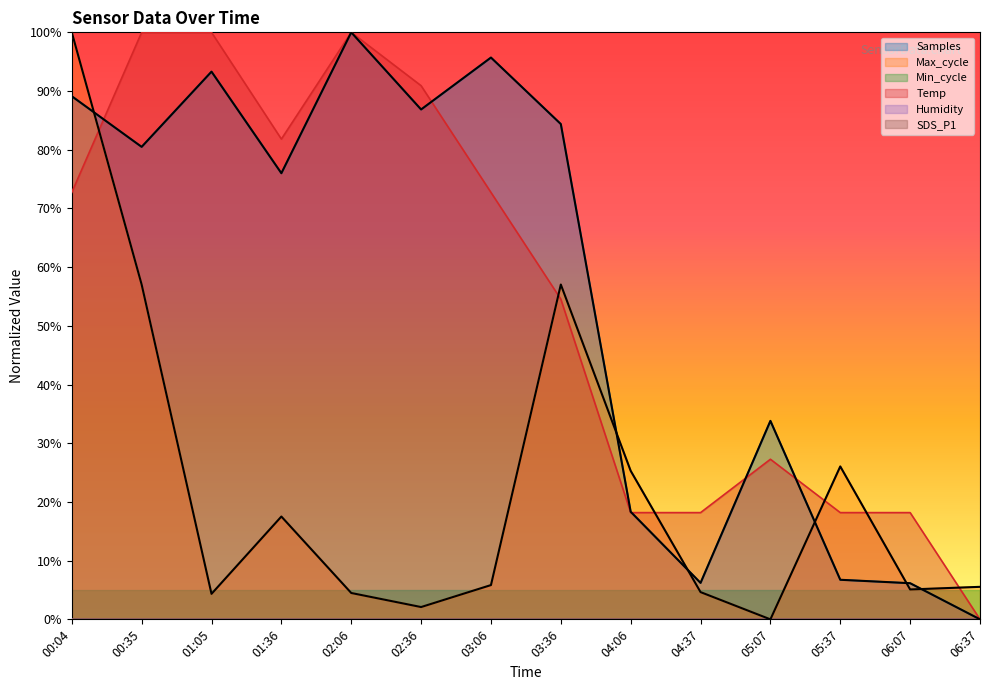

Reading left to right, what are all the values shown in this chart?

Samples: 89.1	80.5	93.3	76.0	100.0	86.9	95.7	84.4	18.3	6.2	33.8	6.7	6.2	0.0
Max_cycle: 100.0	57.0	4.3	17.5	4.5	2.1	5.8	57.0	25.3	4.6	0.0	26.0	5.1	5.5
Temp: 72.7	100.0	100.0	81.8	100.0	90.9	72.7	54.5	18.2	18.2	27.3	18.2	18.2	0.0